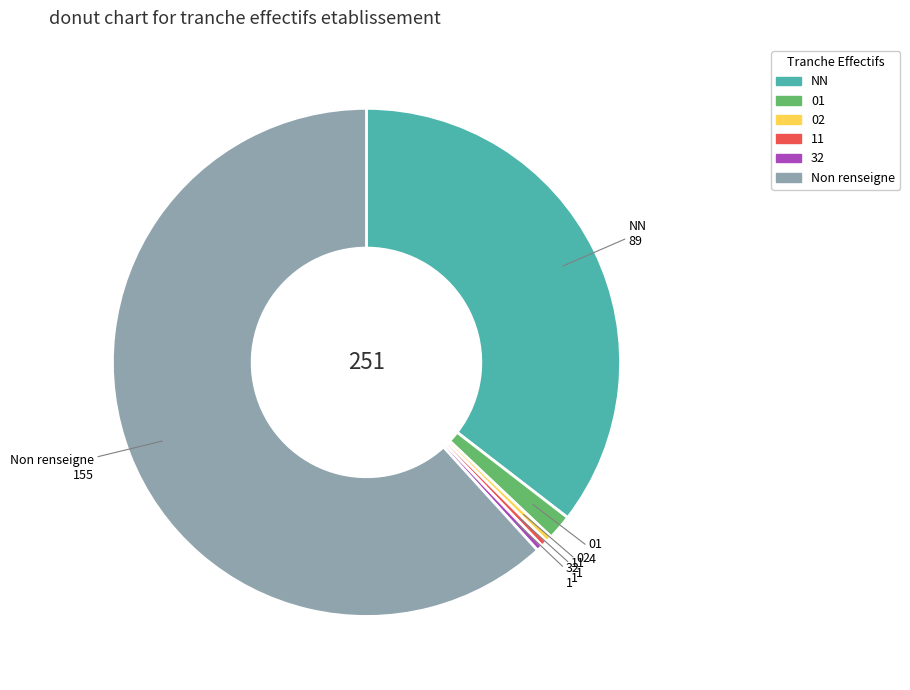

Count the number of slices in the pie.

6